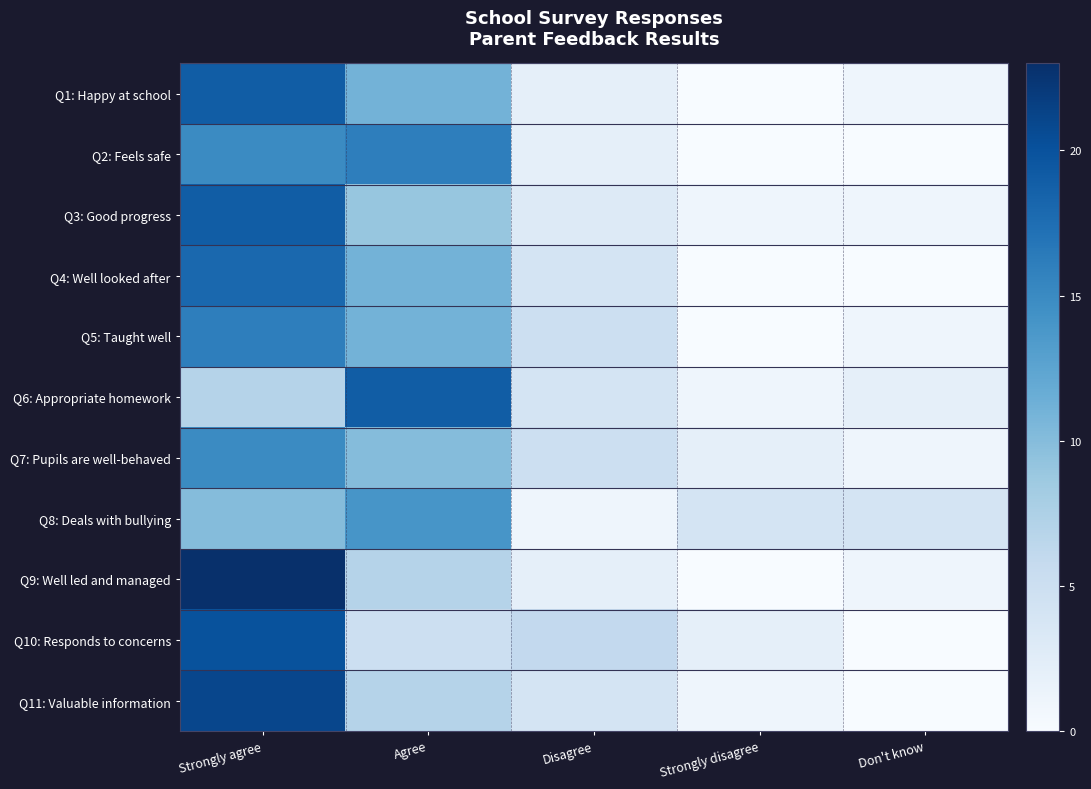

Reading left to right, transcribe all the data shown in this chart.

Q1: Happy at school: Strongly agree=19	Agree=11	Disagree=2	Strongly disagree=0	Don't know=1
Q2: Feels safe: Strongly agree=15	Agree=16	Disagree=2	Strongly disagree=0	Don't know=0
Q3: Good progress: Strongly agree=19	Agree=9	Disagree=3	Strongly disagree=1	Don't know=1
Q4: Well looked after: Strongly agree=18	Agree=11	Disagree=4	Strongly disagree=0	Don't know=0
Q5: Taught well: Strongly agree=16	Agree=11	Disagree=5	Strongly disagree=0	Don't know=1
Q6: Appropriate homework: Strongly agree=7	Agree=19	Disagree=4	Strongly disagree=1	Don't know=2
Q7: Pupils are well-behaved: Strongly agree=15	Agree=10	Disagree=5	Strongly disagree=2	Don't know=1
Q8: Deals with bullying: Strongly agree=10	Agree=14	Disagree=1	Strongly disagree=4	Don't know=4
Q9: Well led and managed: Strongly agree=23	Agree=7	Disagree=2	Strongly disagree=0	Don't know=1
Q10: Responds to concerns: Strongly agree=20	Agree=5	Disagree=6	Strongly disagree=2	Don't know=0
Q11: Valuable information: Strongly agree=21	Agree=7	Disagree=4	Strongly disagree=1	Don't know=0